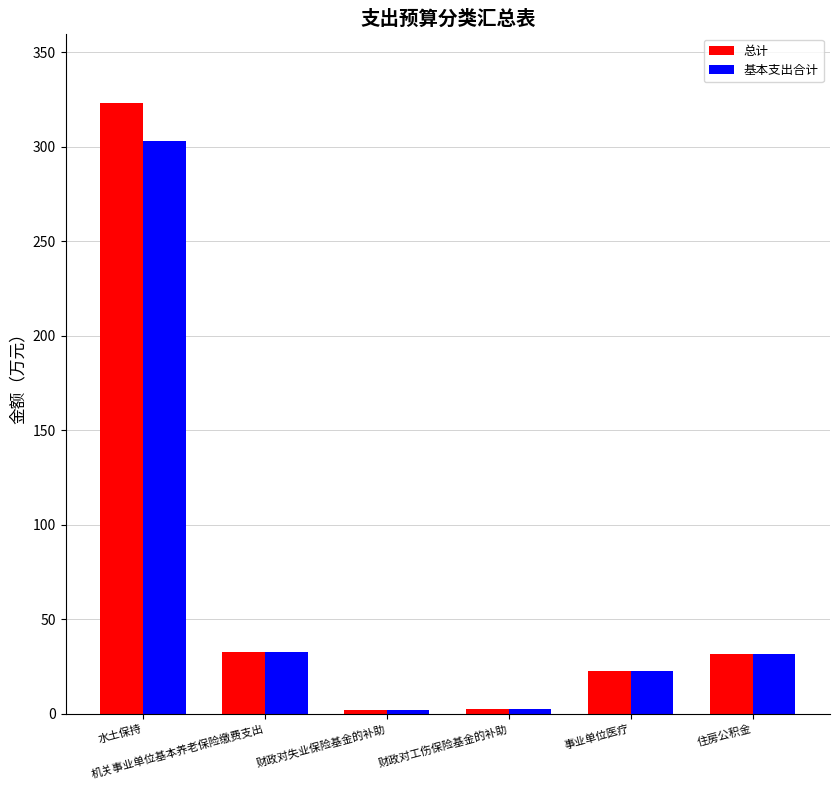

What is the sum of all 总计 values?

414.7